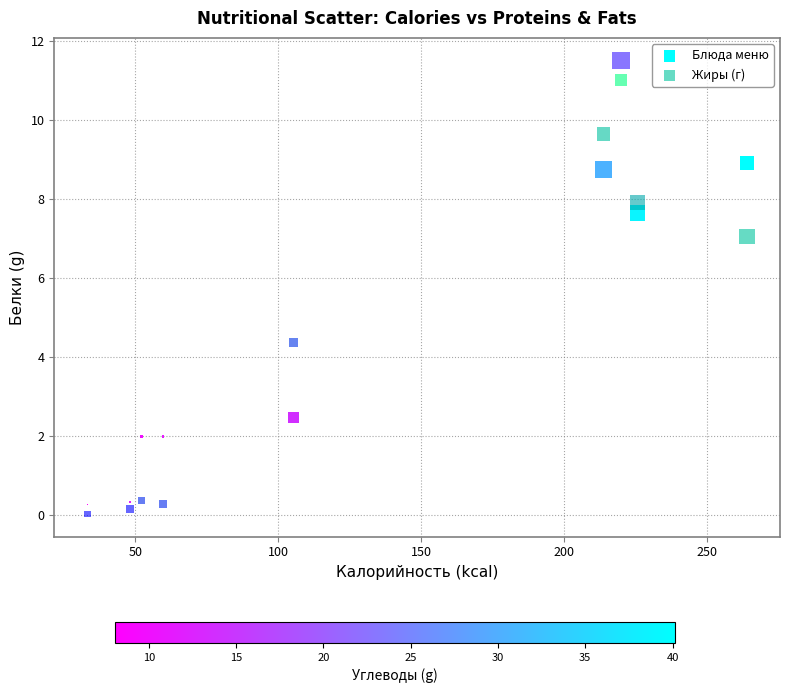

Across all data points, what is the range of X values (max minus min)?

230.9